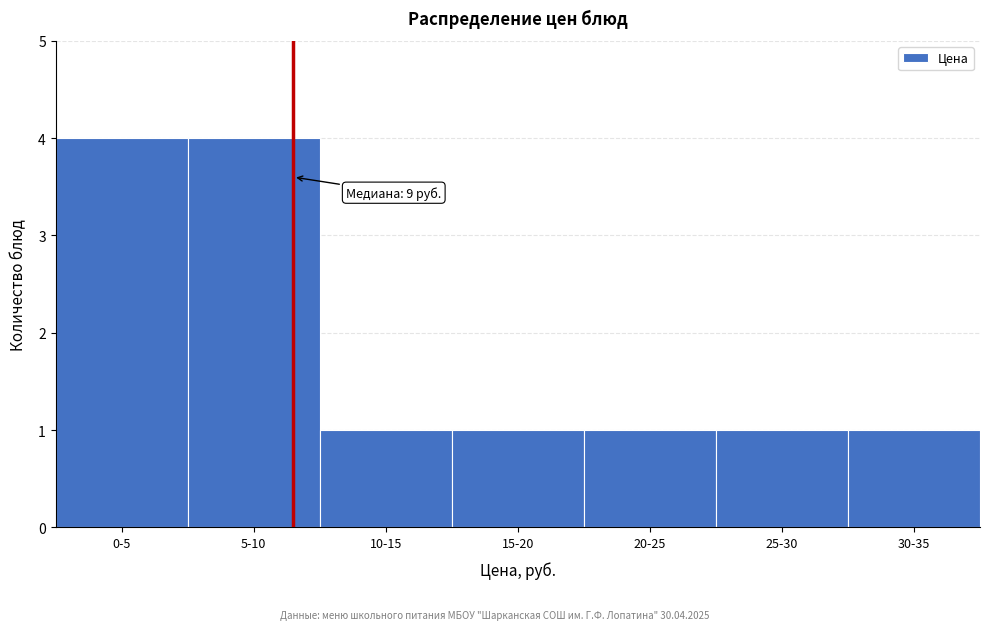

Reading left to right, transcribe all the data shown in this chart.

4	4	1	1	1	1	1